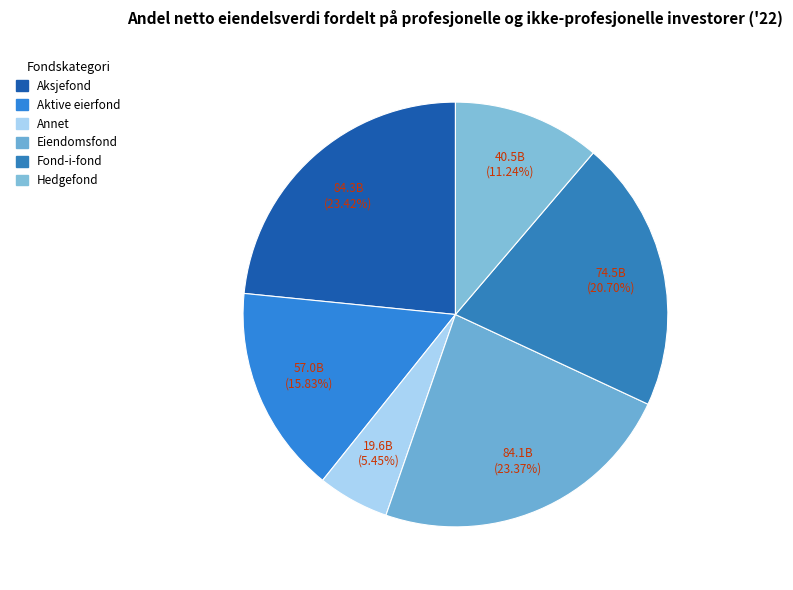

To the nearest percent, what is the average slice percentage?

17%